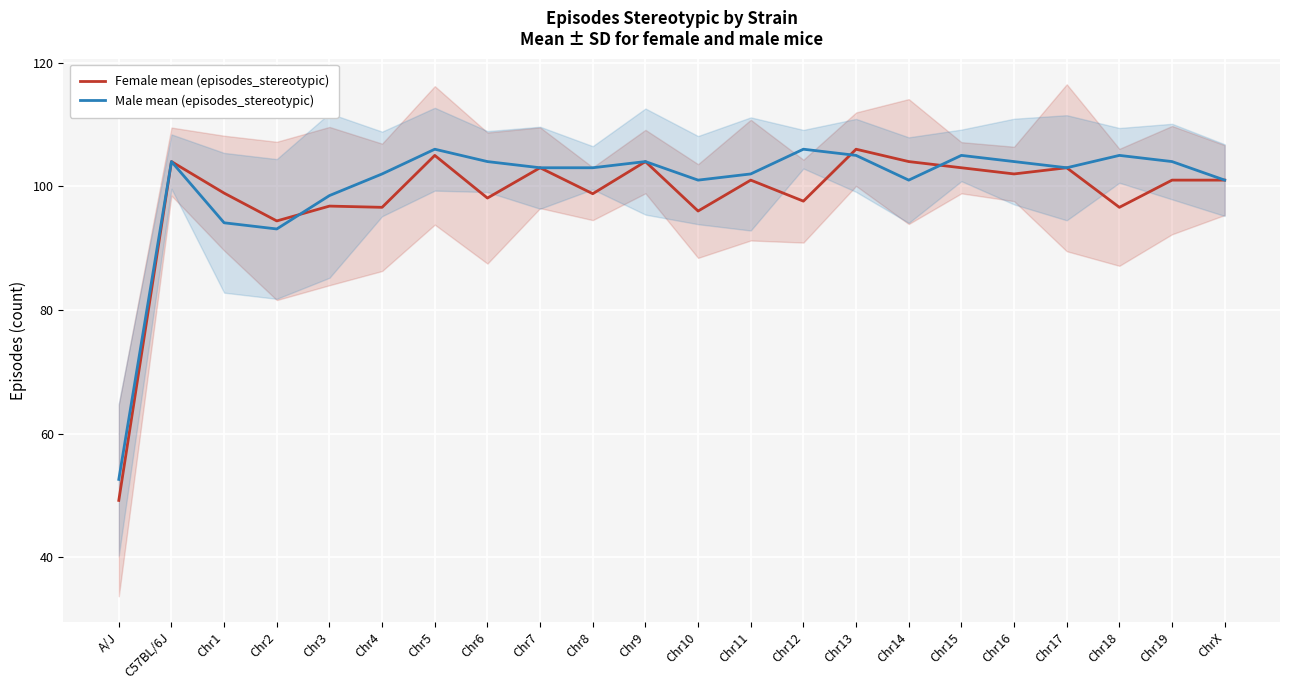

Which series changed the most between Chr4 and ChrX?

Female mean (episodes_stereotypic)